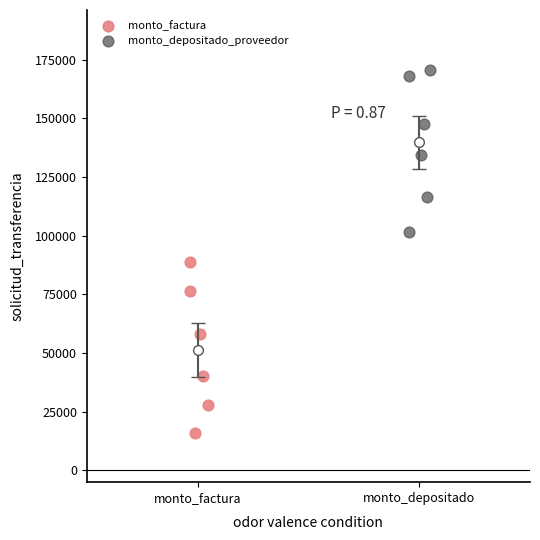

Which series contains the highest Y value?

monto_depositado_proveedor